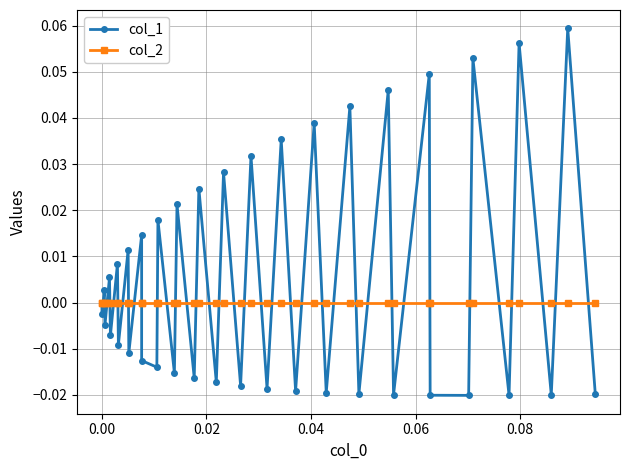

Rank the series by their average value, from highest to lowest.

col_1, col_2